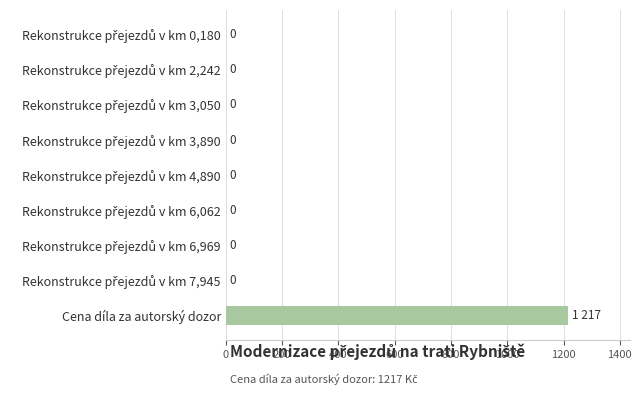

What is the sum of all values?

1217